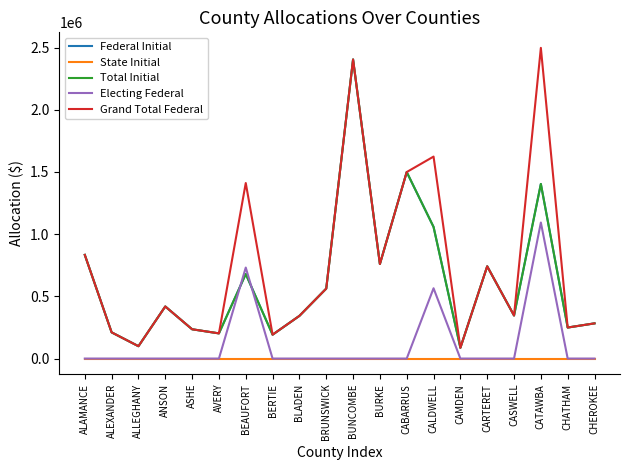

At how many categories does at least one series exceed 2241615?

2